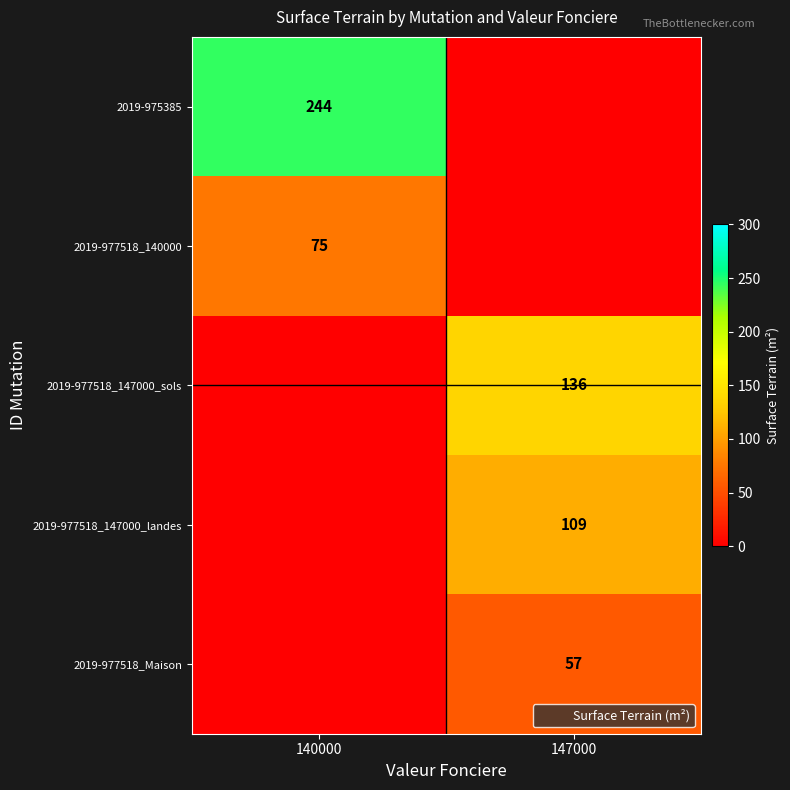

What is the average value of the 2019-977518_147000_sols series?

68